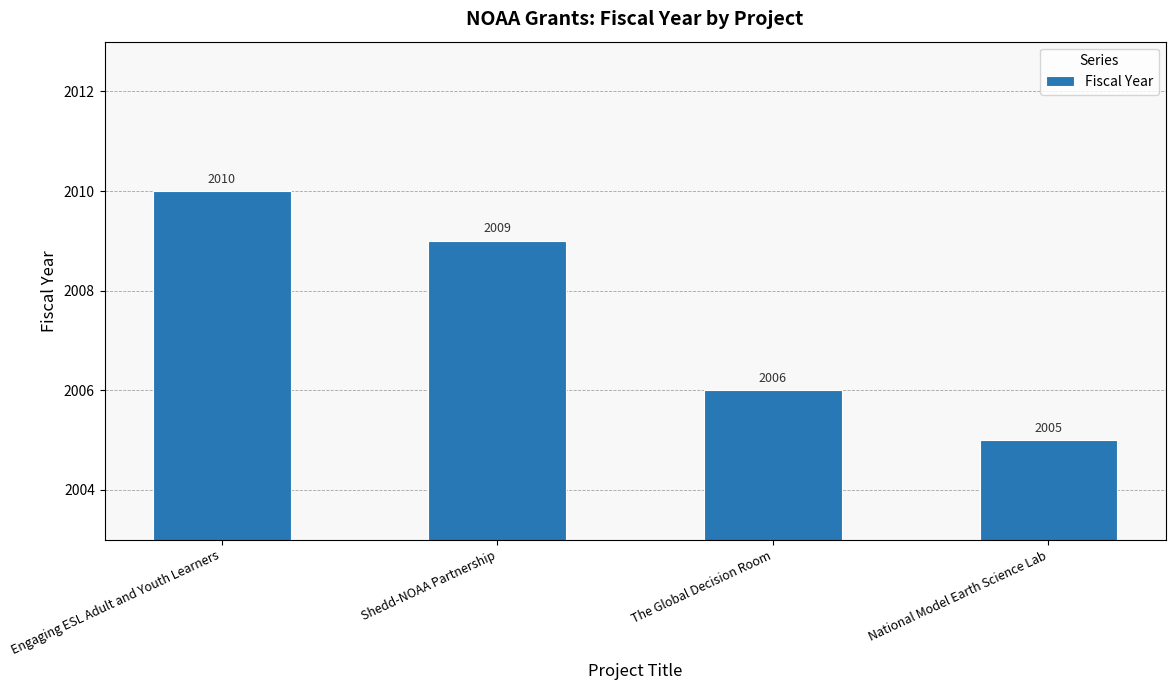

Count the values in the range 2006 to 2010.

3